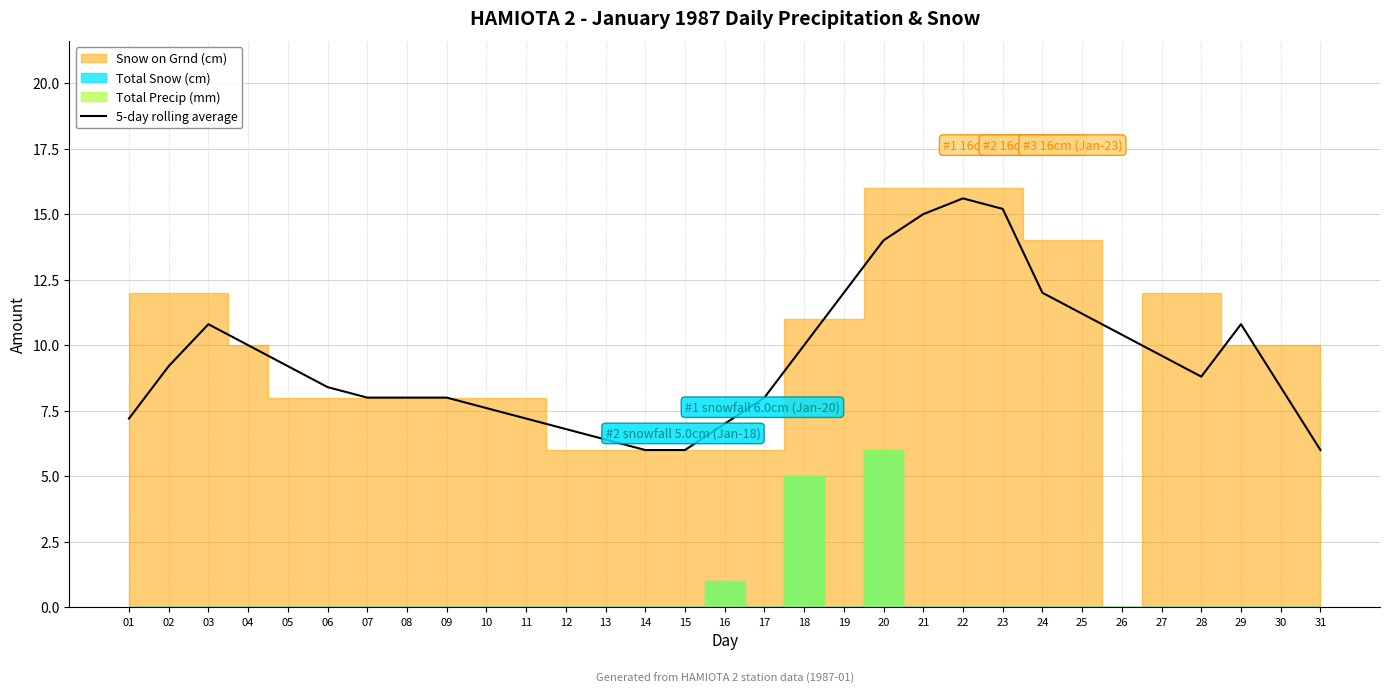

Is it true that the value at 31 is 6.0?

True